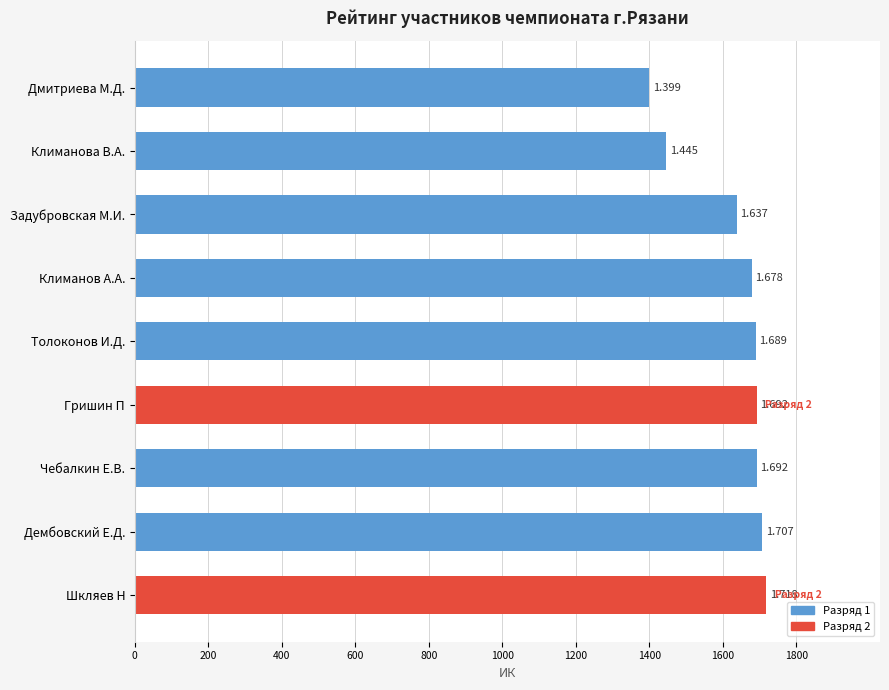

How many bars are there in total?

9